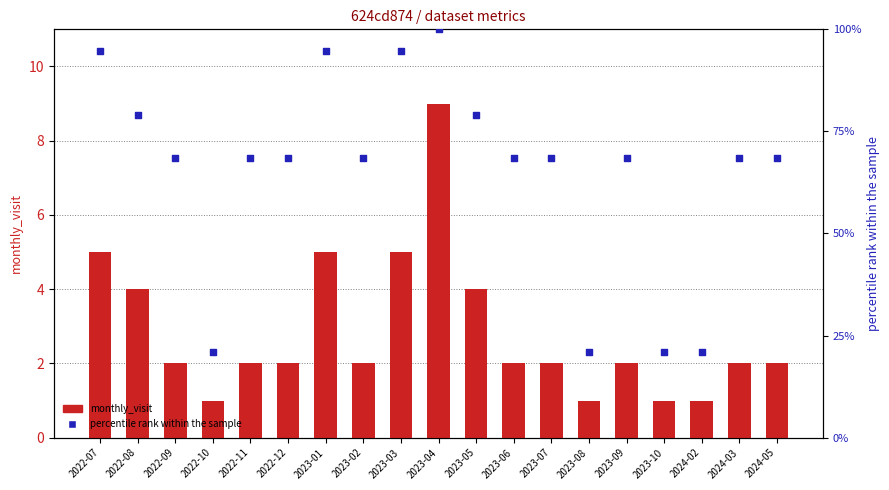

Which series has the largest total across all categories?

monthly_download_resource (percentile rank within visits)